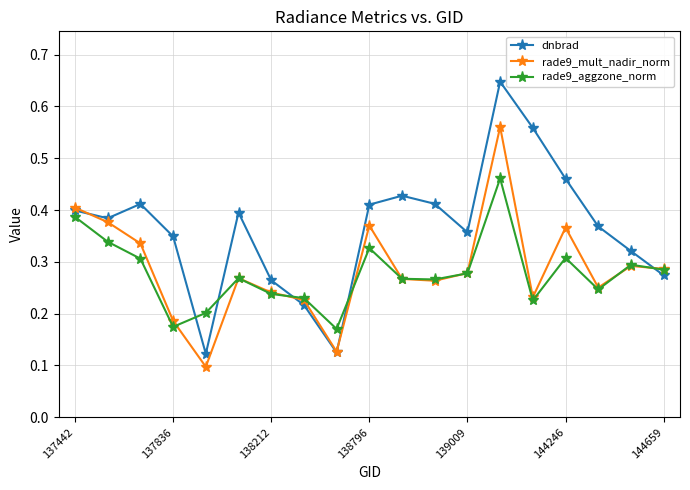

Count the number of categories in the chart.

19